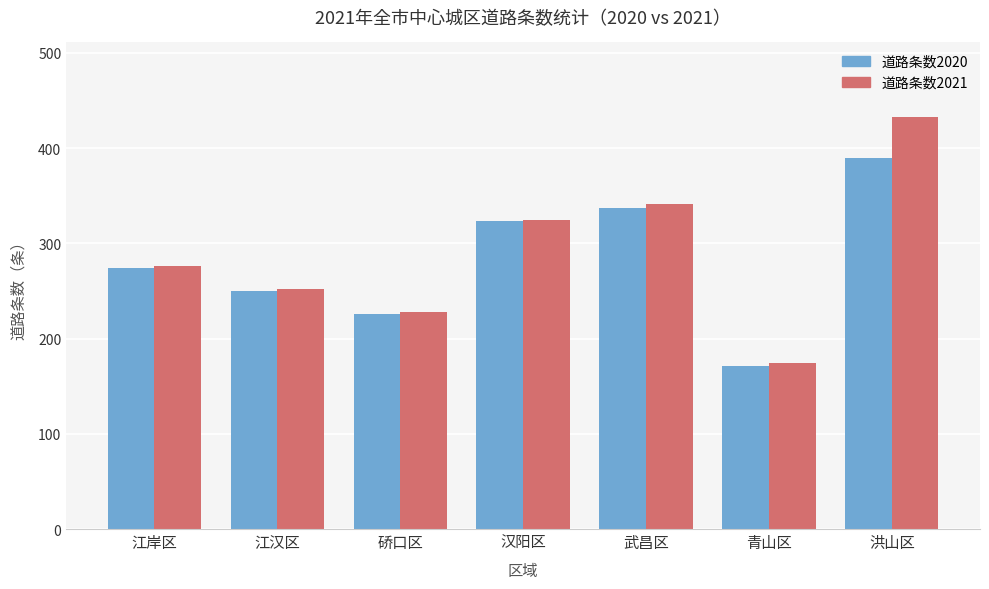

Does the chart contain any negative values?

No